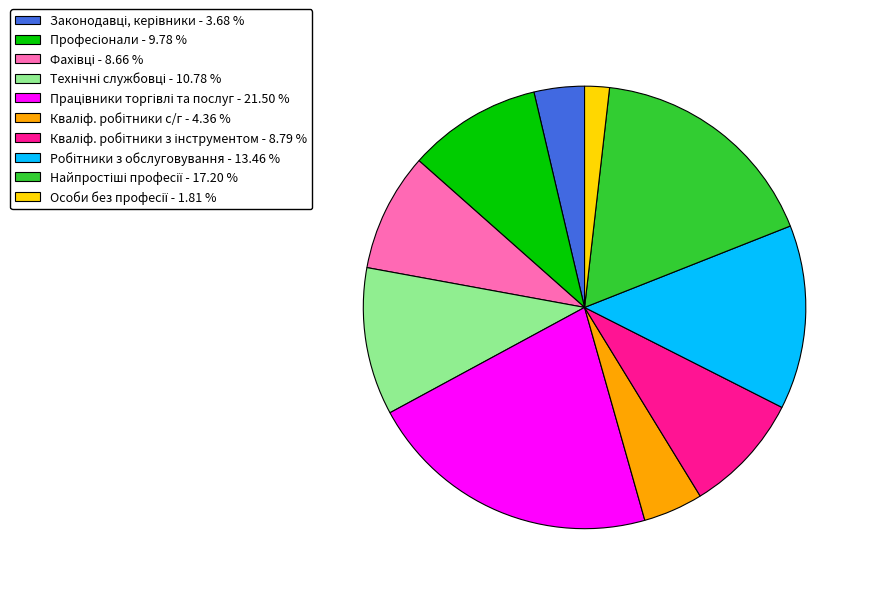

Does any single category account for the majority?

No